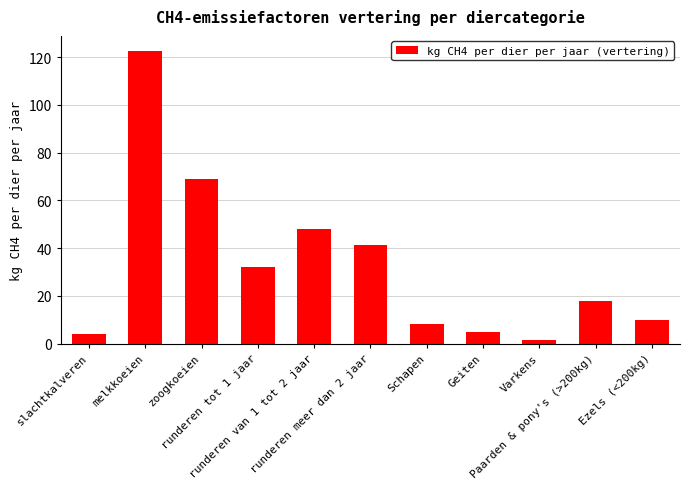

What is the label of the 2nd bar from the left?

melkkoeien